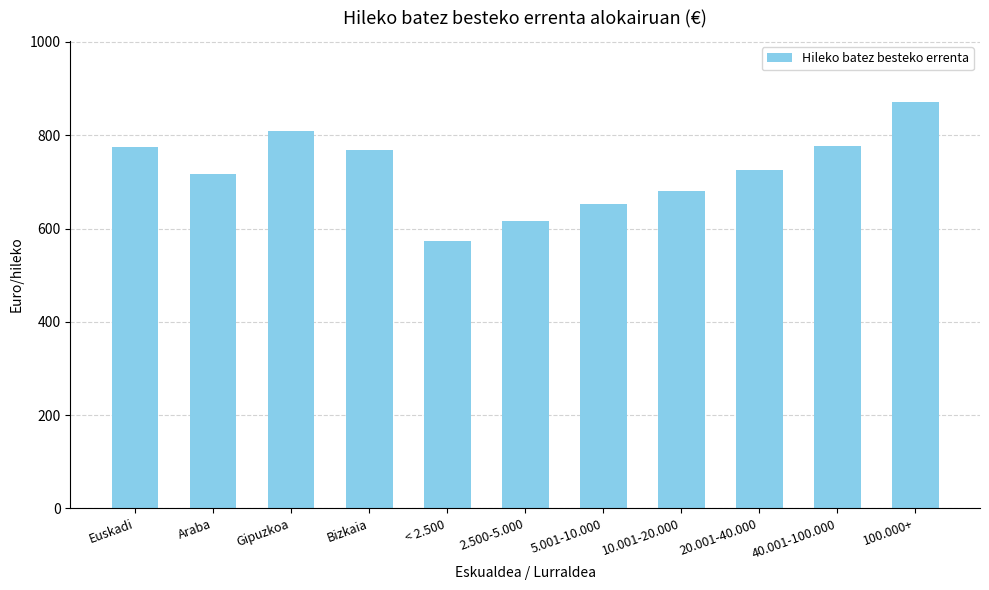

True or false: the data shows 977.3 at < 2.500.

False